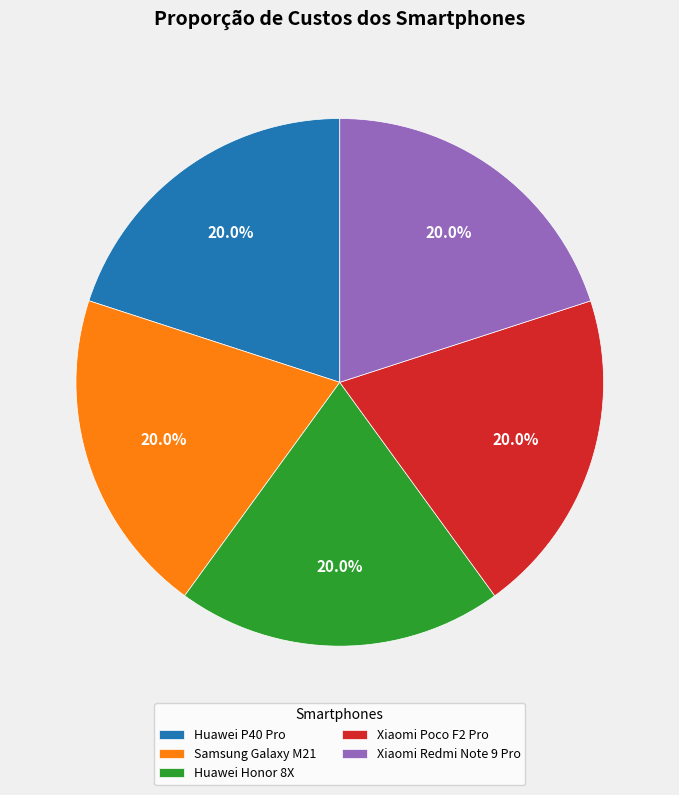

To the nearest percent, what is the average slice percentage?

20%